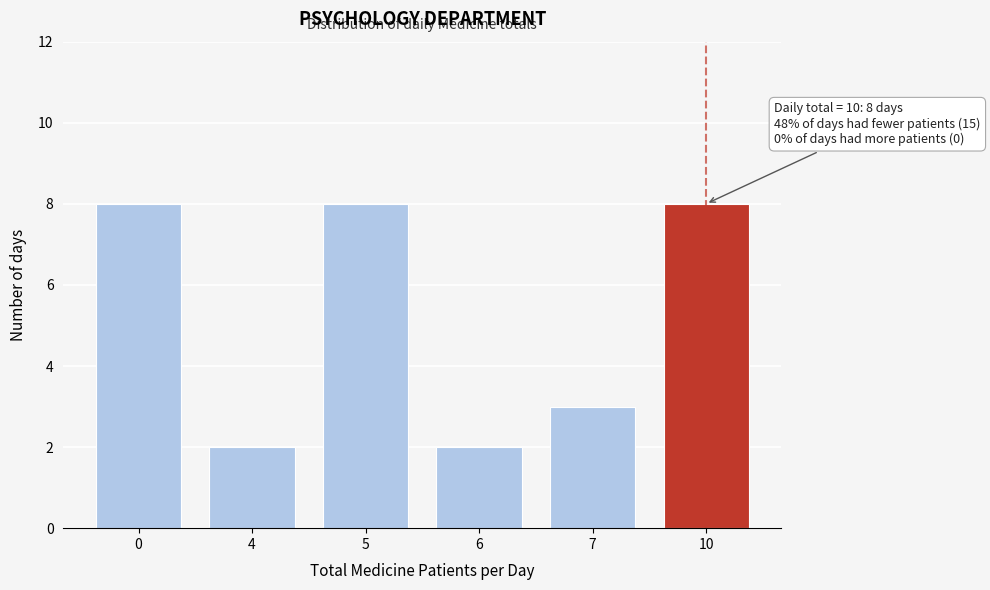

Reading left to right, what are all the values shown in this chart?

8	2	8	2	3	8